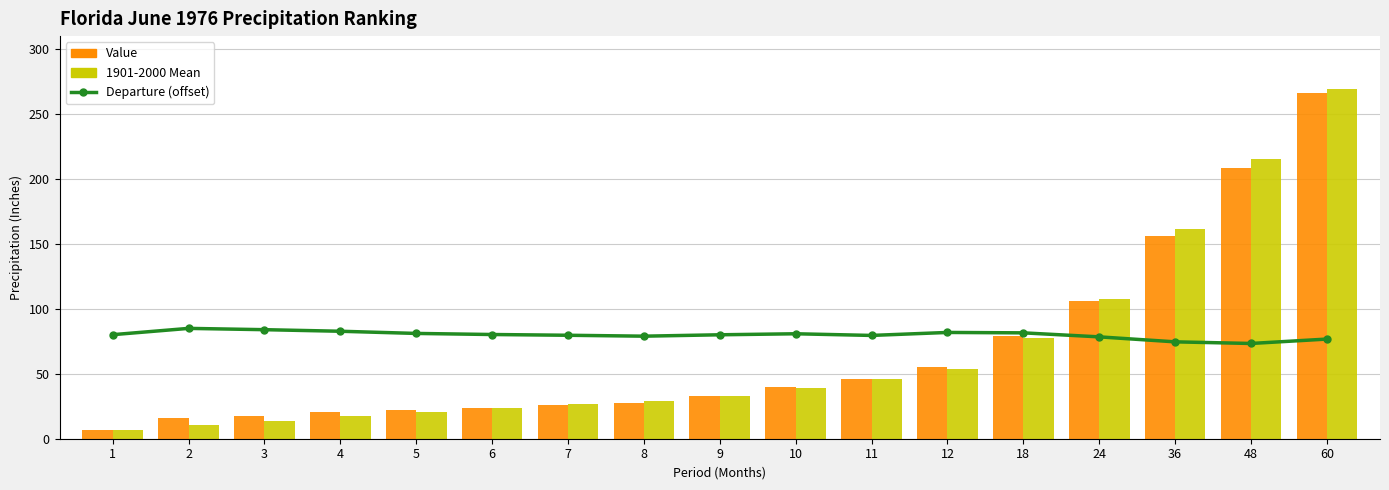

What is the difference between the second highest and minimum values in the Departure series?

10.6